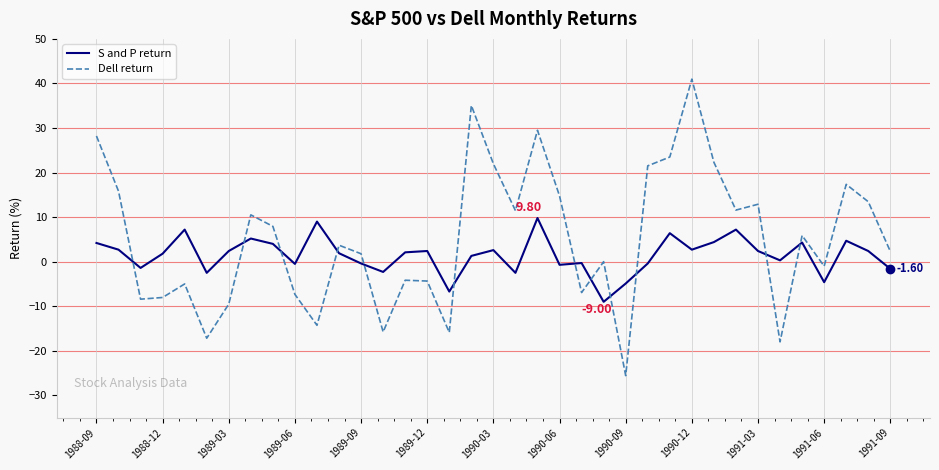

True or false: Dell return and S and P return intersect in this chart.

True